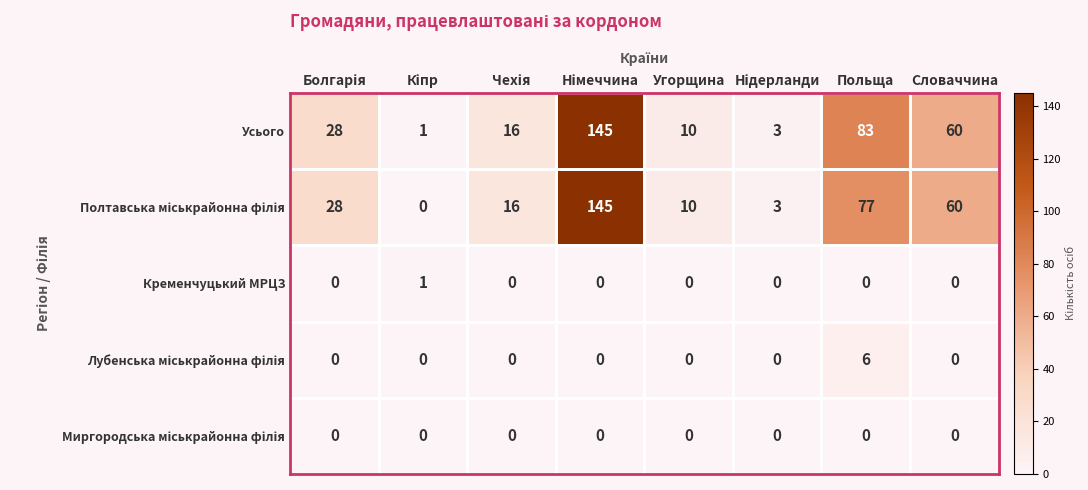

At how many categories does at least one series exceed 57?

3